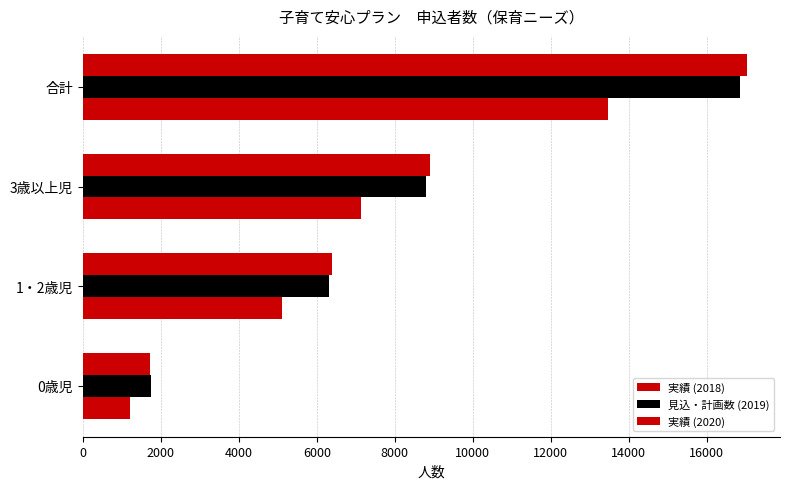

What is the maximum value shown in the chart?

17024